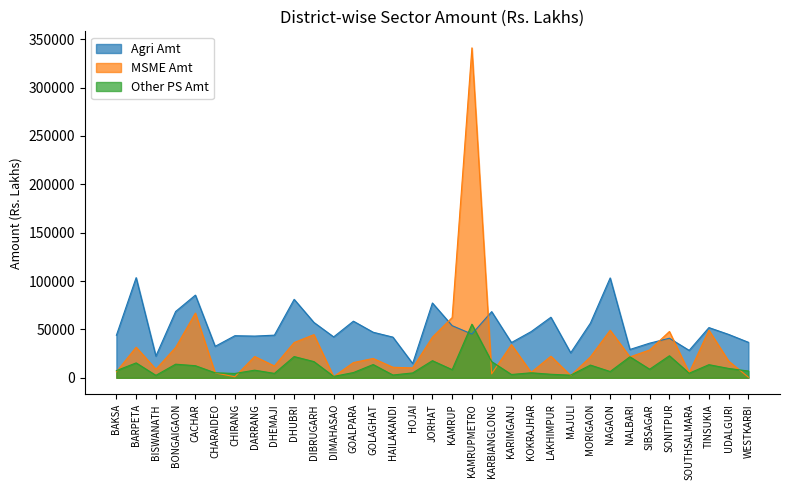

In Agri Amt, how many points are higher than both neighbors (excluding endpoints)?

11